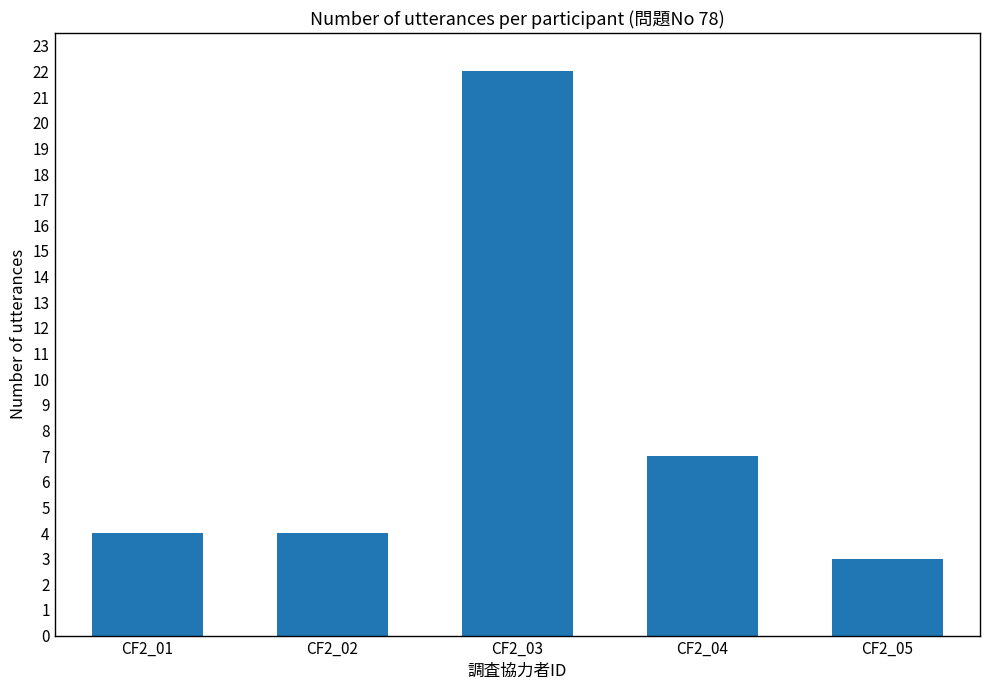

What is the value of the 4th bar from the left?

7